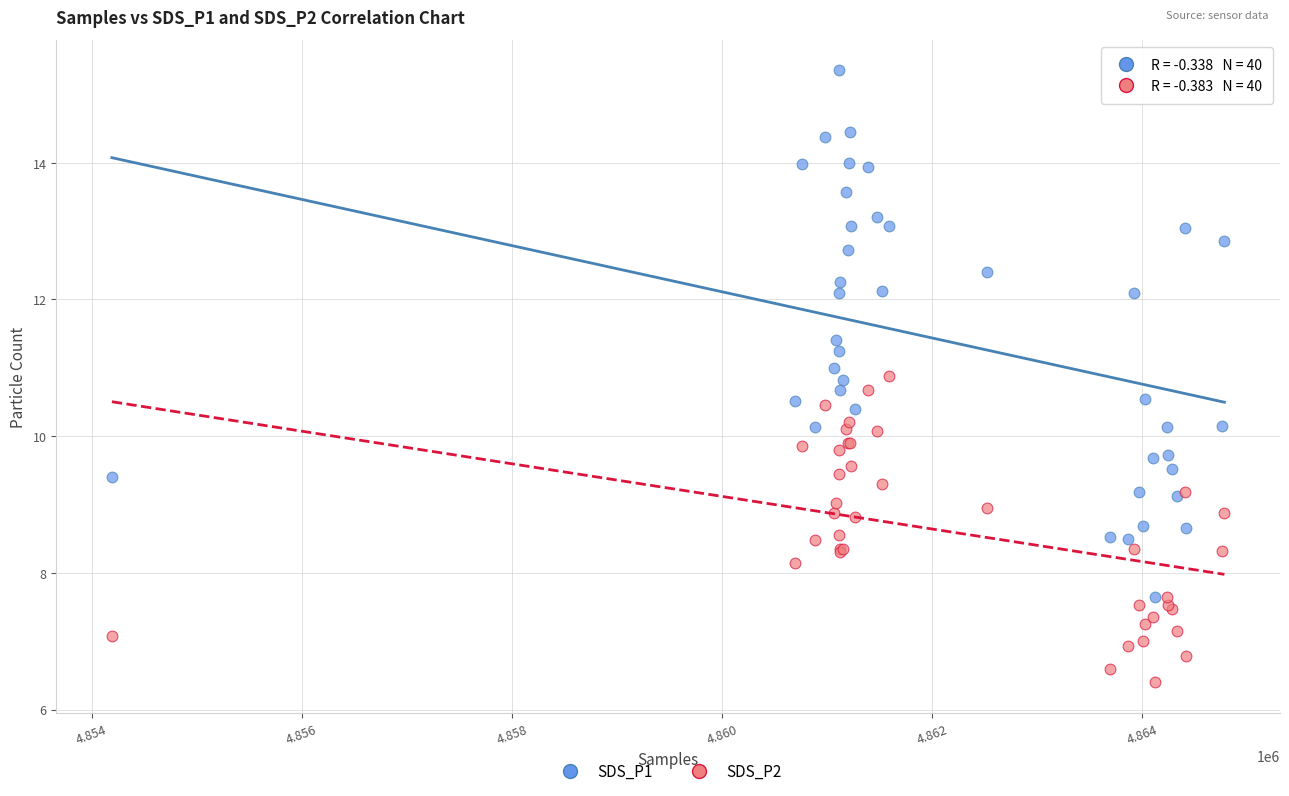

In the SDS_P2 series, what Y value is closest to 8?

8.2